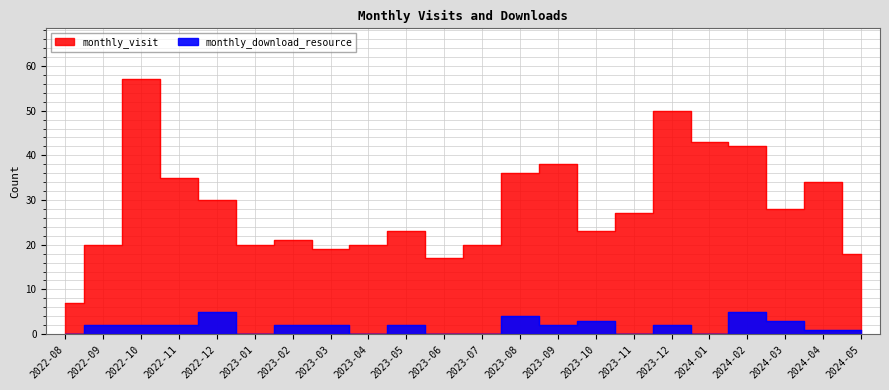

In monthly_visit, how many points are lower than both neighbors (excluding endpoints)?

5